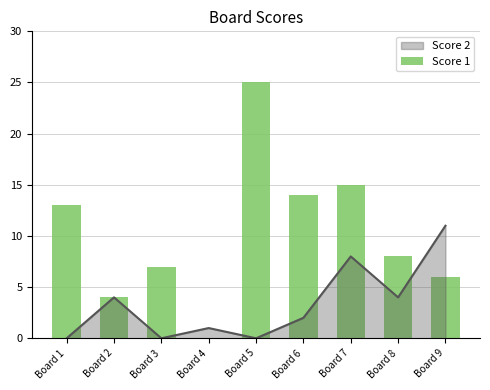

Which has a higher value, Board 3 or Board 6?

Board 6